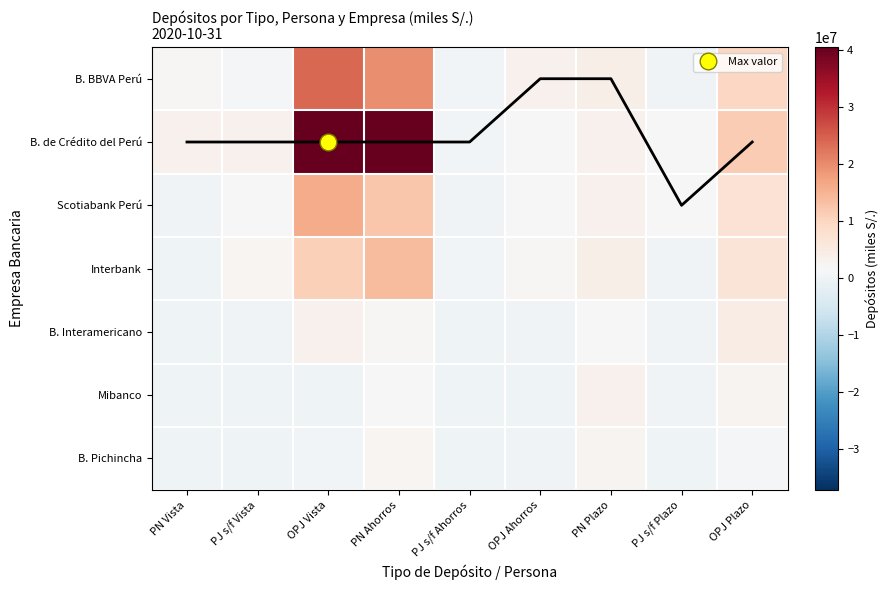

What is the maximum value shown in the chart?

40448195.9